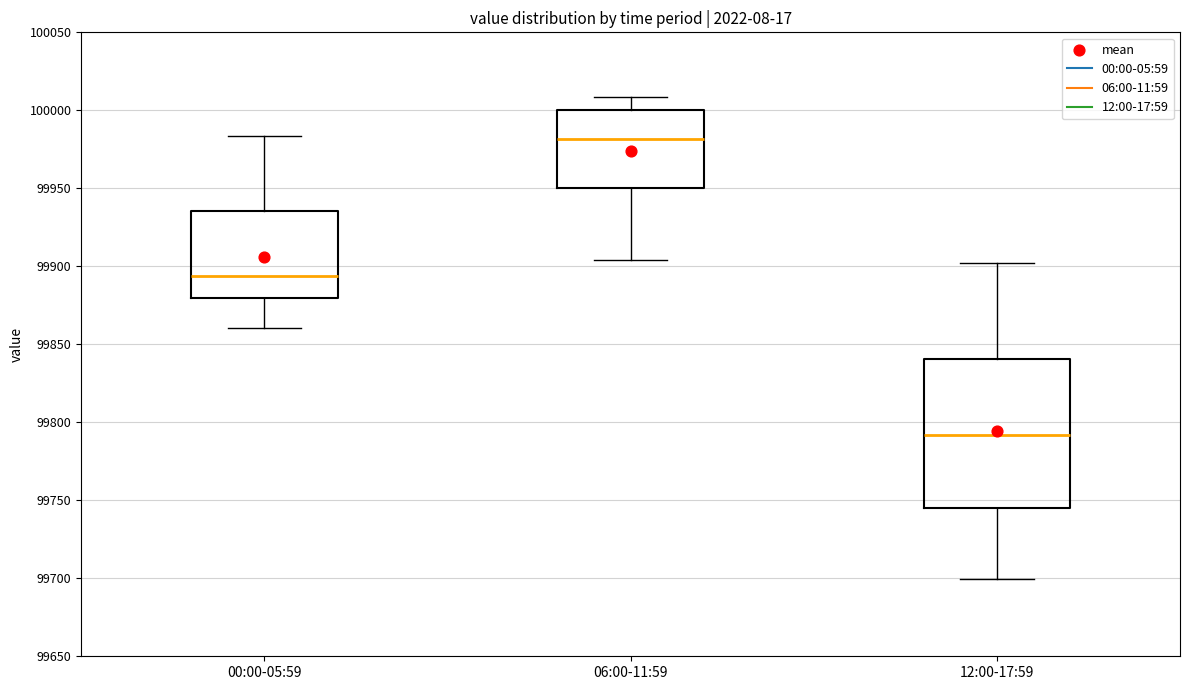

Reading left to right, transcribe this box plot: for each box, give where its median line is, the range the box spans, and where its two whiskers end, as read against the y-axis. The values are not printed on the chart, so give them approximately, as read against the axis.

00:00-05:59: median 99895, box 99880 to 99935, whiskers 99860 to 99985
06:00-11:59: median 99980, box 99950 to 100000, whiskers 99905 to 100010
12:00-17:59: median 99790, box 99745 to 99840, whiskers 99700 to 99900